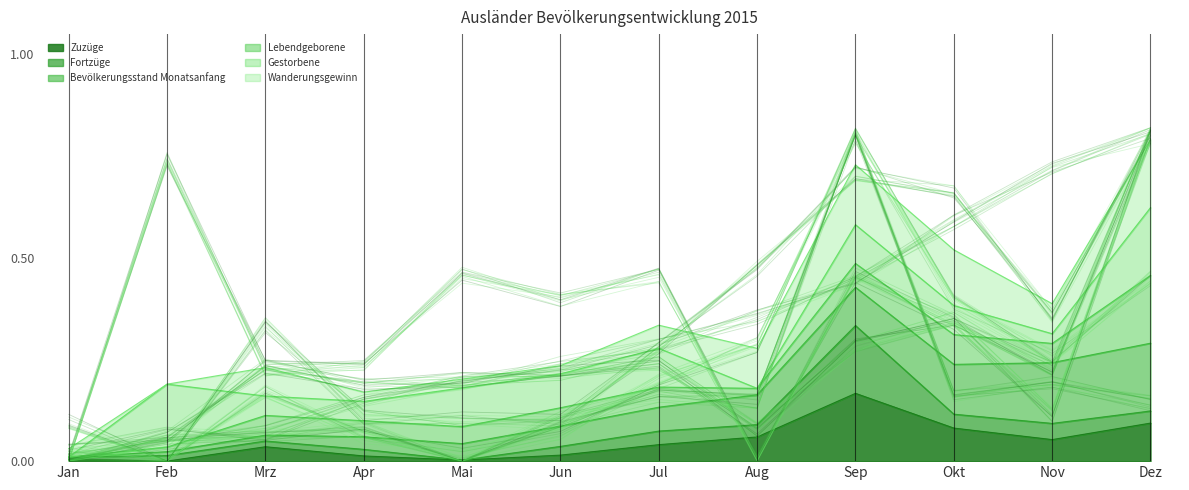

Between which two adjacent categories do Gestorbene and Lebendgeborene first intersect?

Jul and Aug